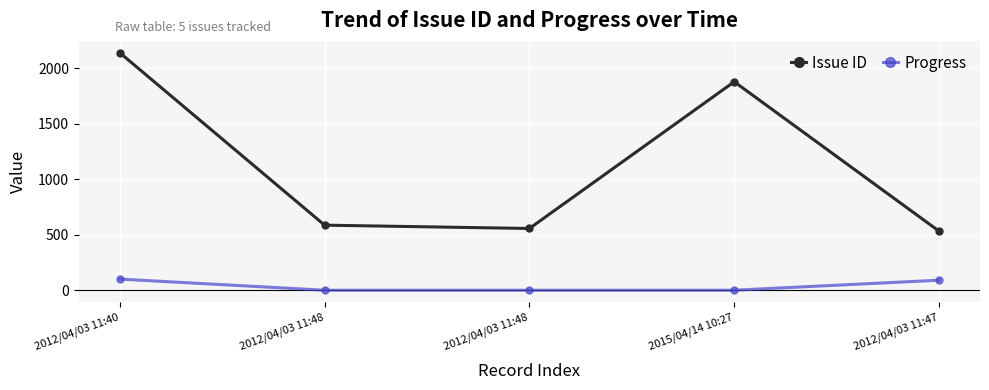

What is the total value across all series at 2012/04/03 11:48?

586